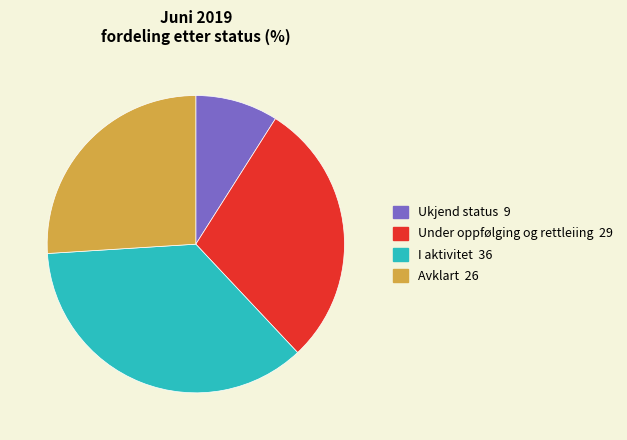

The I aktivitet slice represents 28% of the pie. True or false?

False